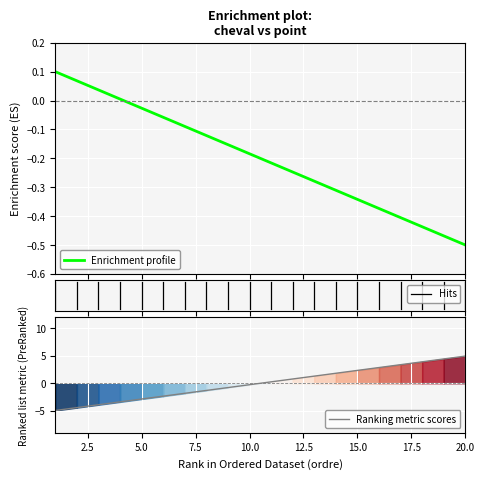

List the labels in order of cheval value, largest first.

1, 2, 3, 4, 5, 6, 7, 8, 9, 10, 11, 12, 13, 14, 15, 16, 17, 18, 19, 20